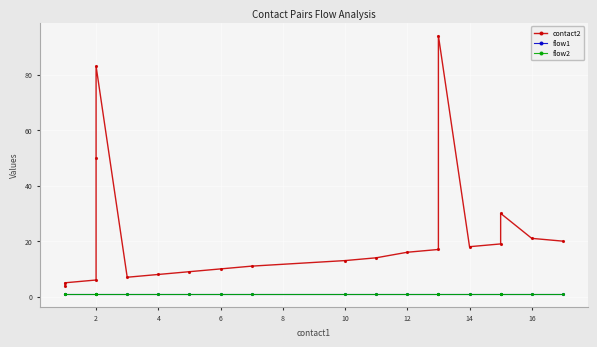

What is the maximum value for flow2?

1